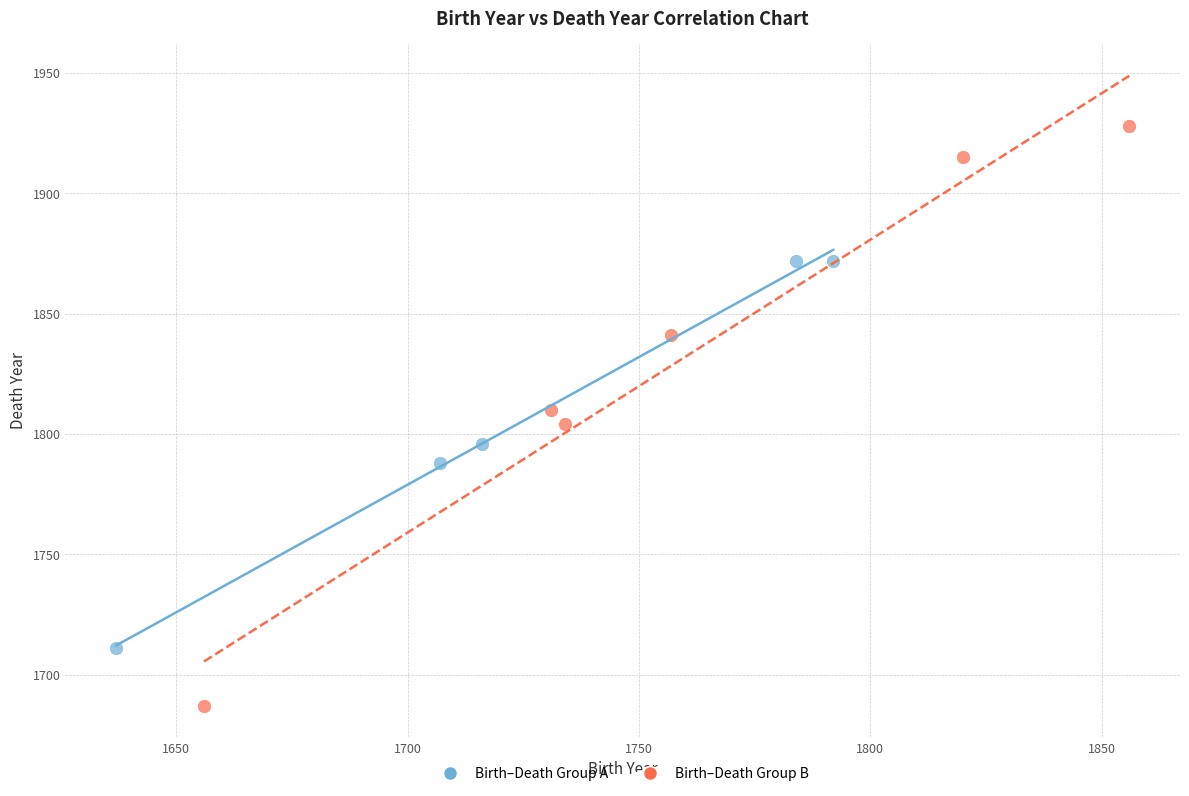

Which series contains the lowest Y value?

Birth–Death Group B